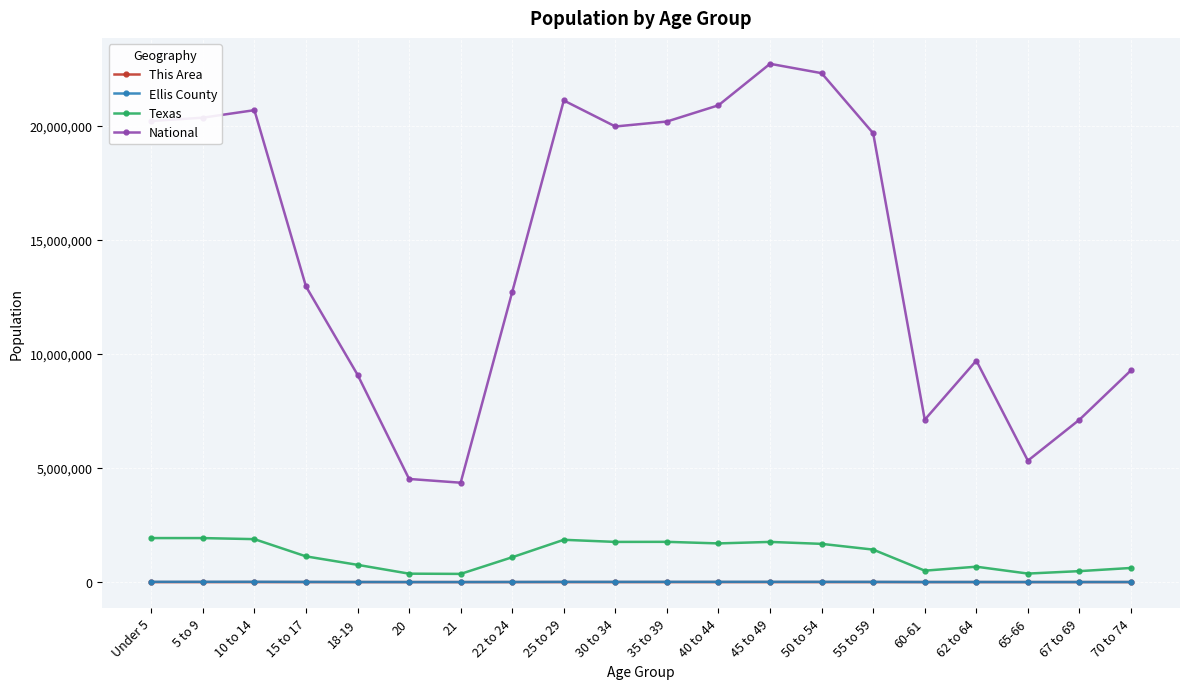

The value of Texas at 70 to 74 is 619156. True or false?

True